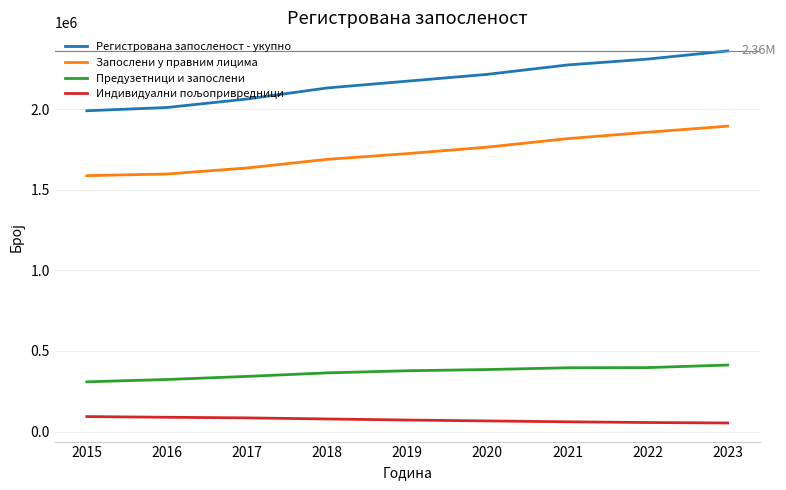

What is the difference between the maximum and minimum values in the Регистрована запосленост - укупно series?

370971